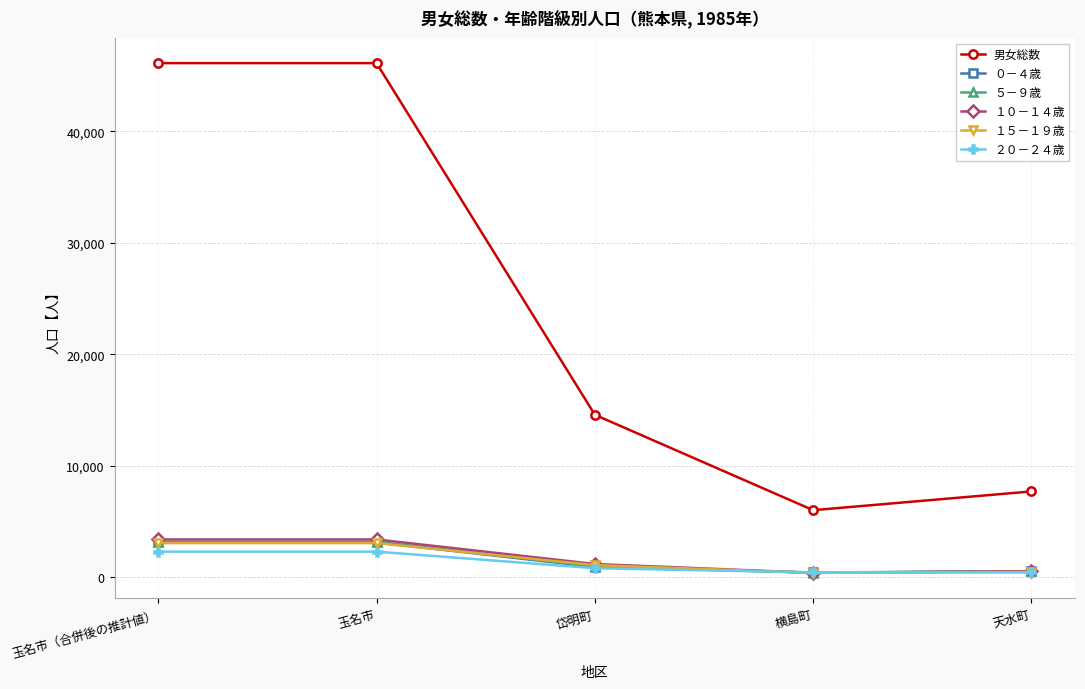

The ０－４歳 series shows 3113 at 玉名市. True or false?

True